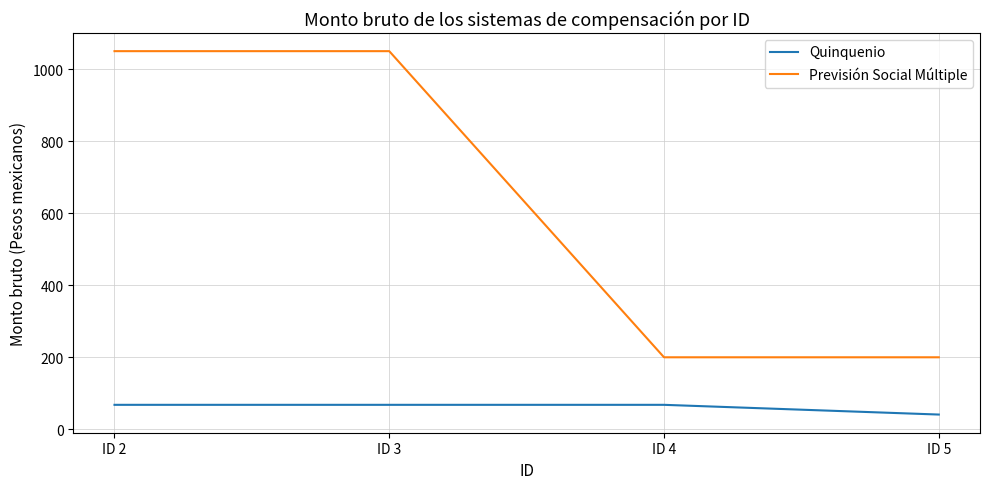

Reading right to left, what are all the values shown in this chart?

Quinquenio: ID 5=41	ID 4=68	ID 3=68	ID 2=68
Previsión Social Múltiple: ID 5=200	ID 4=200	ID 3=1050	ID 2=1050